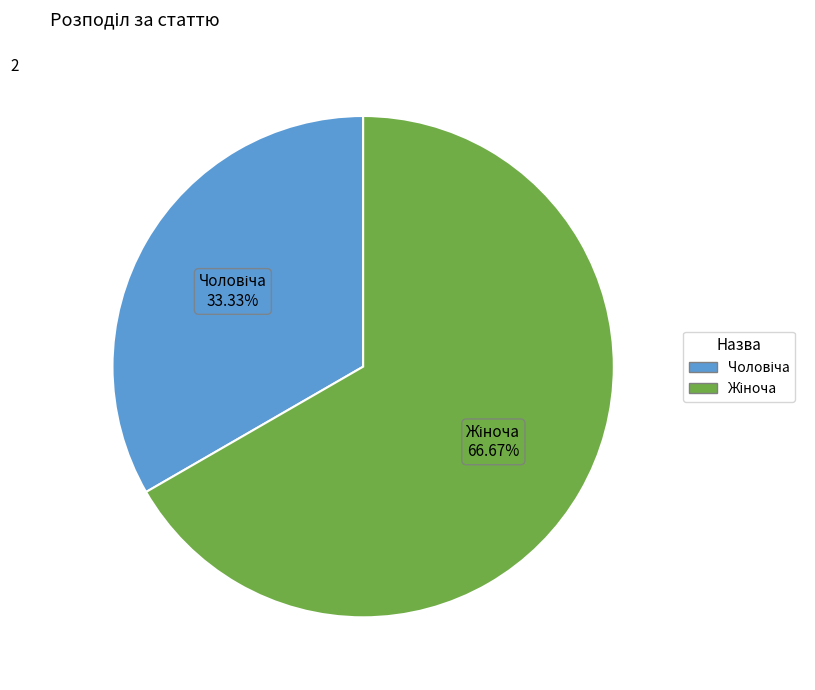

Does any single category account for the majority?

Yes